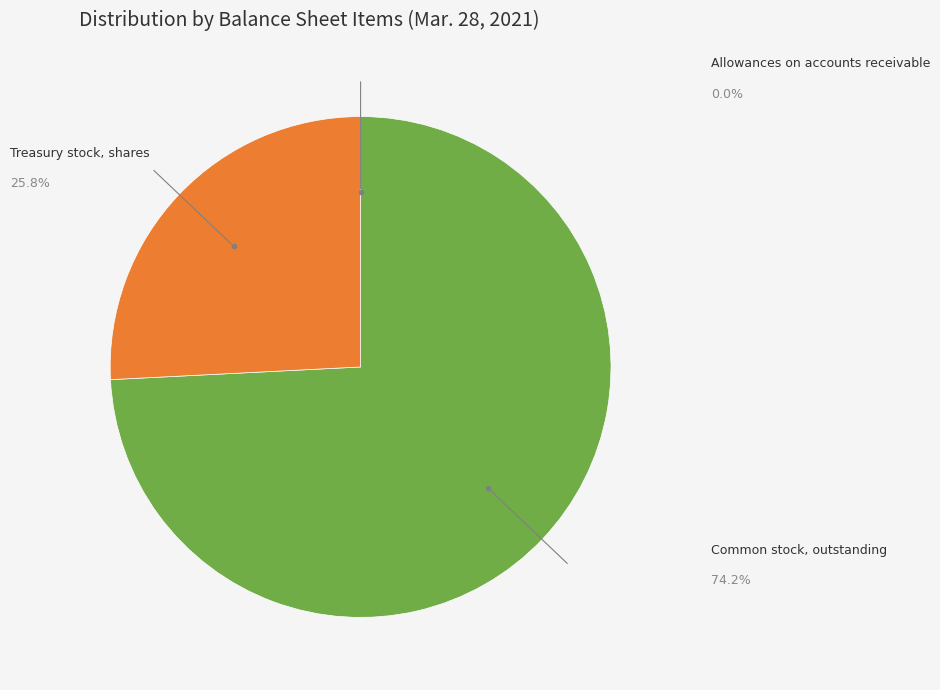

To the nearest percent, what percentage of the pie is Common stock, outstanding?

74%